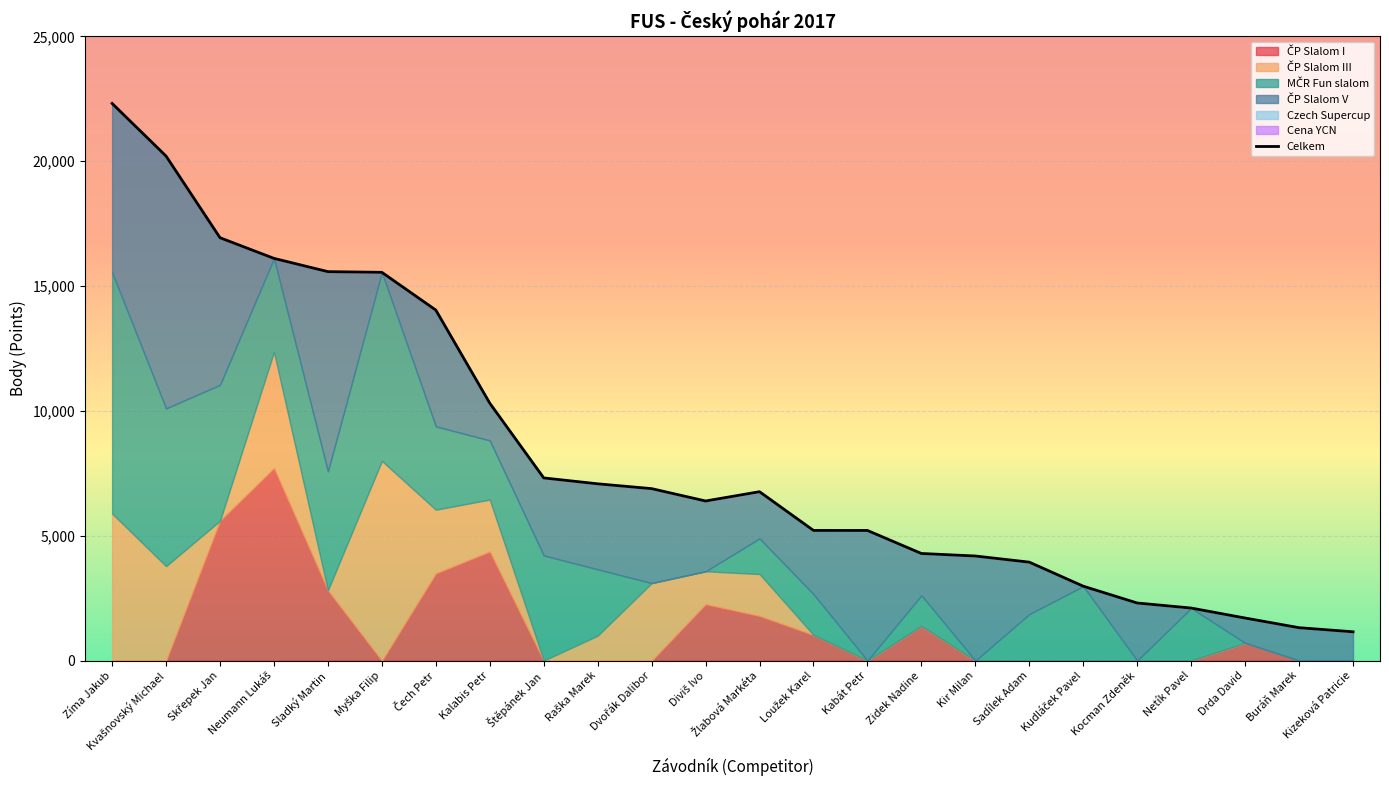

Which category has the lowest value across all series?

Kizeková Patricie